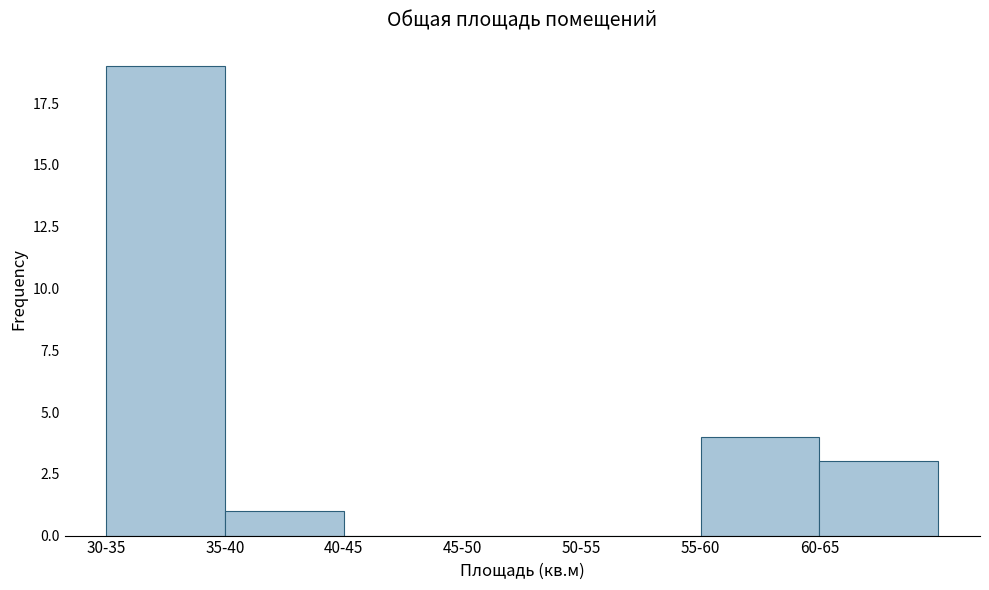

Reading right to left, transcribe all the data shown in this chart.

60-65=3	55-60=4	50-55=0	45-50=0	40-45=0	35-40=1	30-35=19